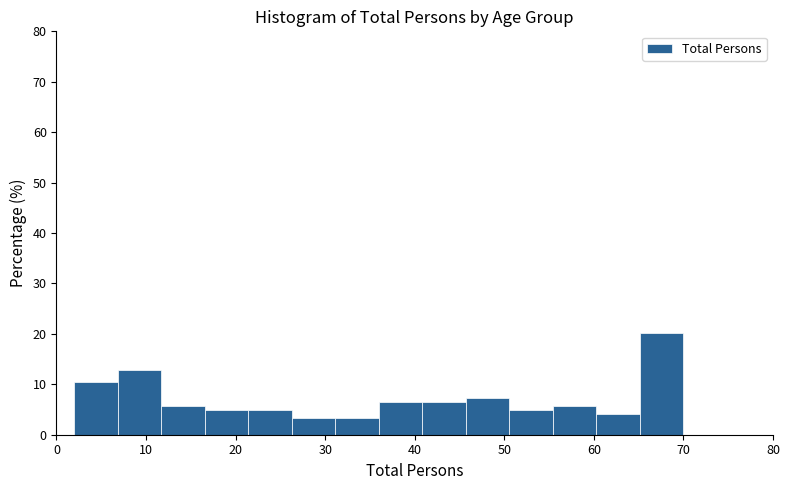

Over which range of the x-axis is the bar tallest?

65 to 70